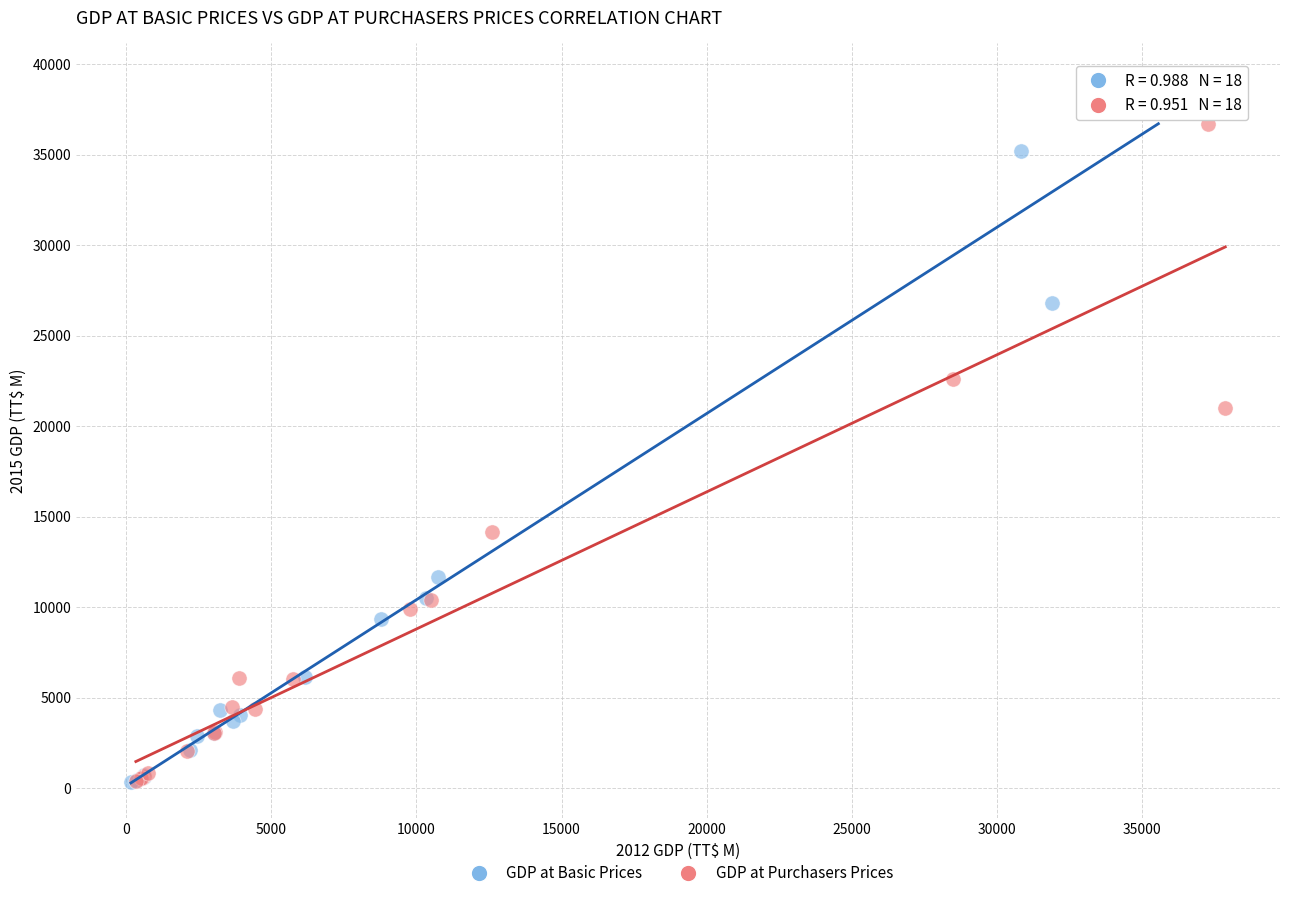

Which series contains the highest Y value?

GDP at Basic Prices